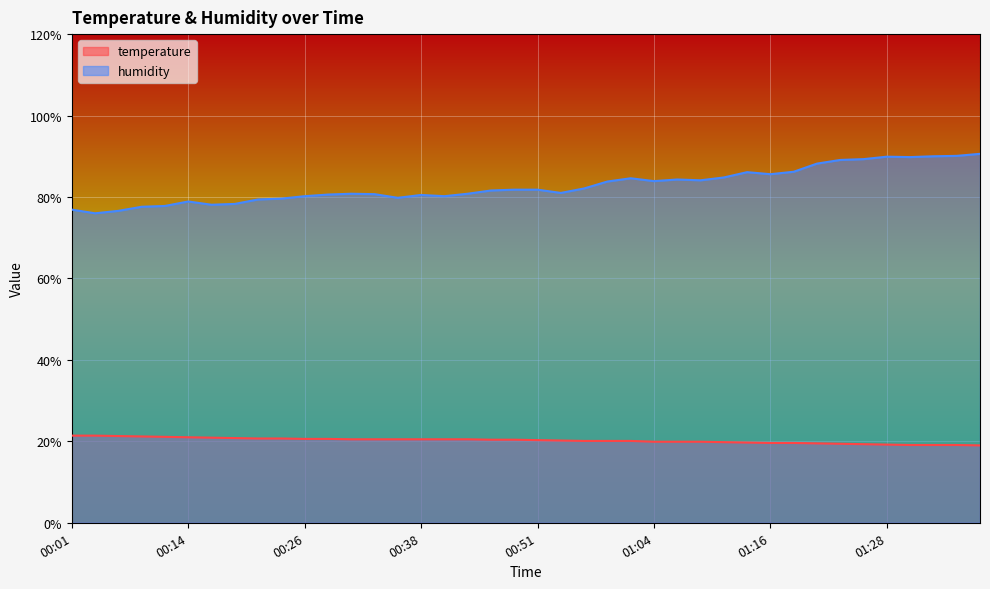

What position from the left is 00:28?

12